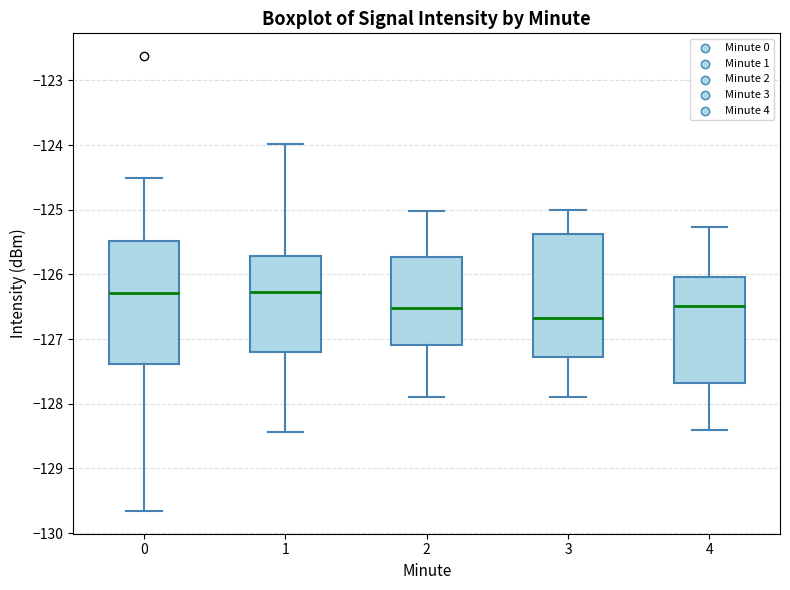

Where does the median line of the box at x = 0 sit on the y-axis? The values are not printed on the chart, so give them approximately, as read against the axis.

-126.3